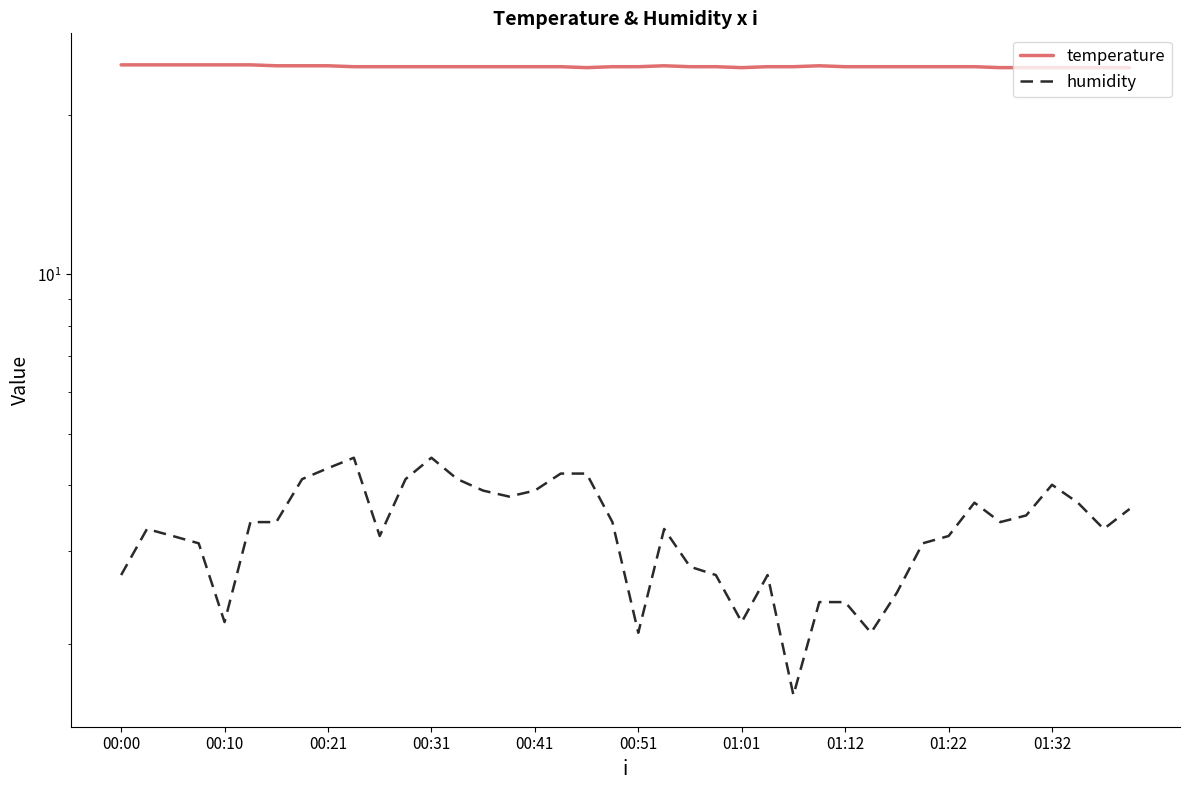

Does the chart display data point markers on the line(s)?

No